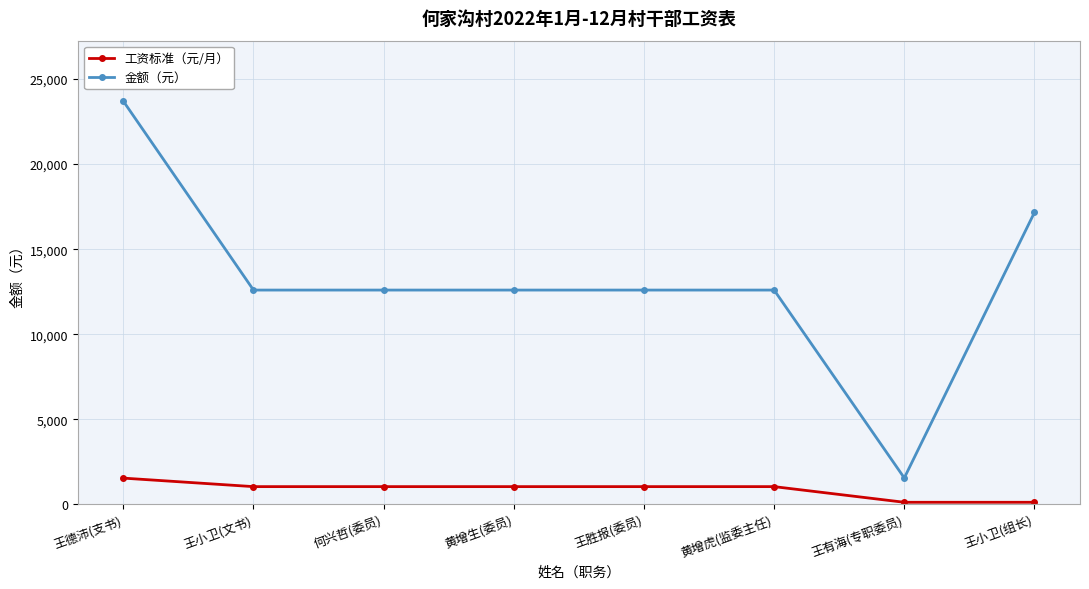

What is the total value across all series at 王小卫(文书)?

13650